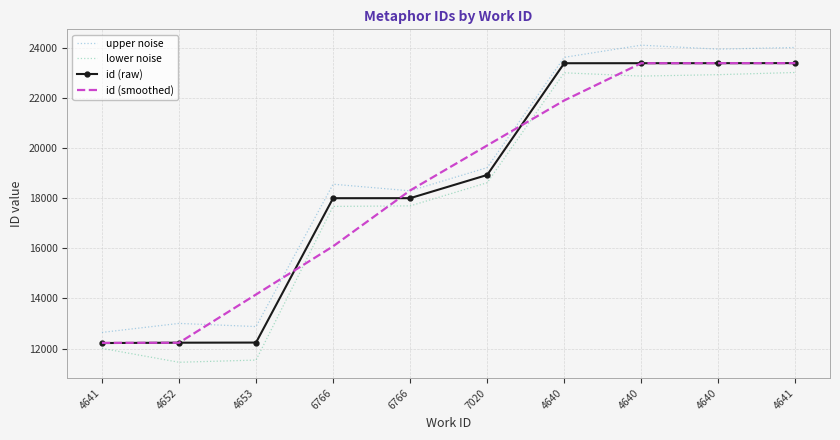

What is the total value across all series at 4653?

50816.4